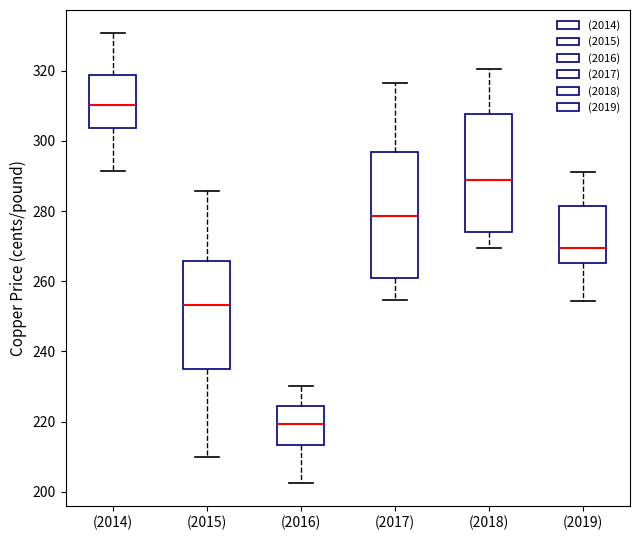

Reading left to right, read every box against the y-axis: the position of its median line, the range the box covers, and the ends of its whiskers. The values are not printed on the chart, so give them approximately, as read against the axis.

(2014): median 310, box 304 to 318, whiskers 292 to 330
(2015): median 254, box 234 to 266, whiskers 210 to 286
(2016): median 220, box 214 to 224, whiskers 202 to 230
(2017): median 278, box 260 to 296, whiskers 254 to 316
(2018): median 288, box 274 to 308, whiskers 270 to 320
(2019): median 270, box 266 to 282, whiskers 254 to 292